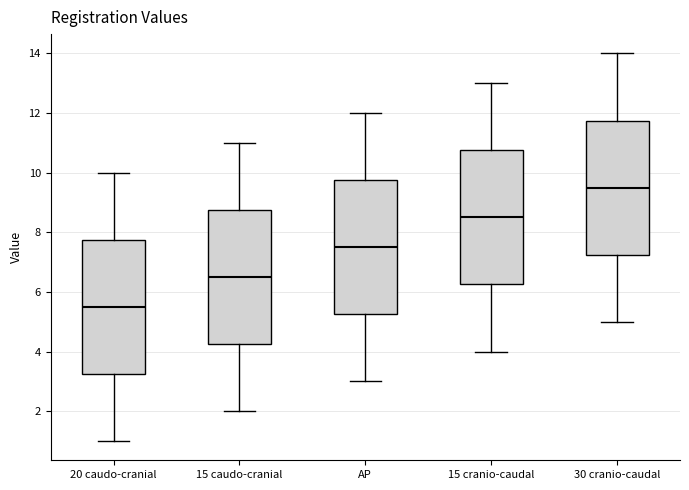

Where does the lower whisker of the box for 15 caudo-cranial end on the y-axis? The values are not printed on the chart, so give them approximately, as read against the axis.

2.0